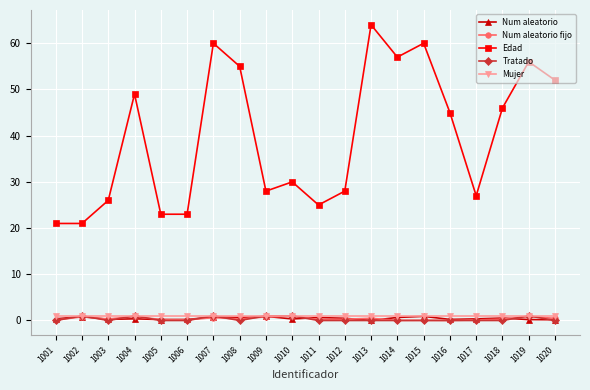

Which series has the largest total across all categories?

Edad